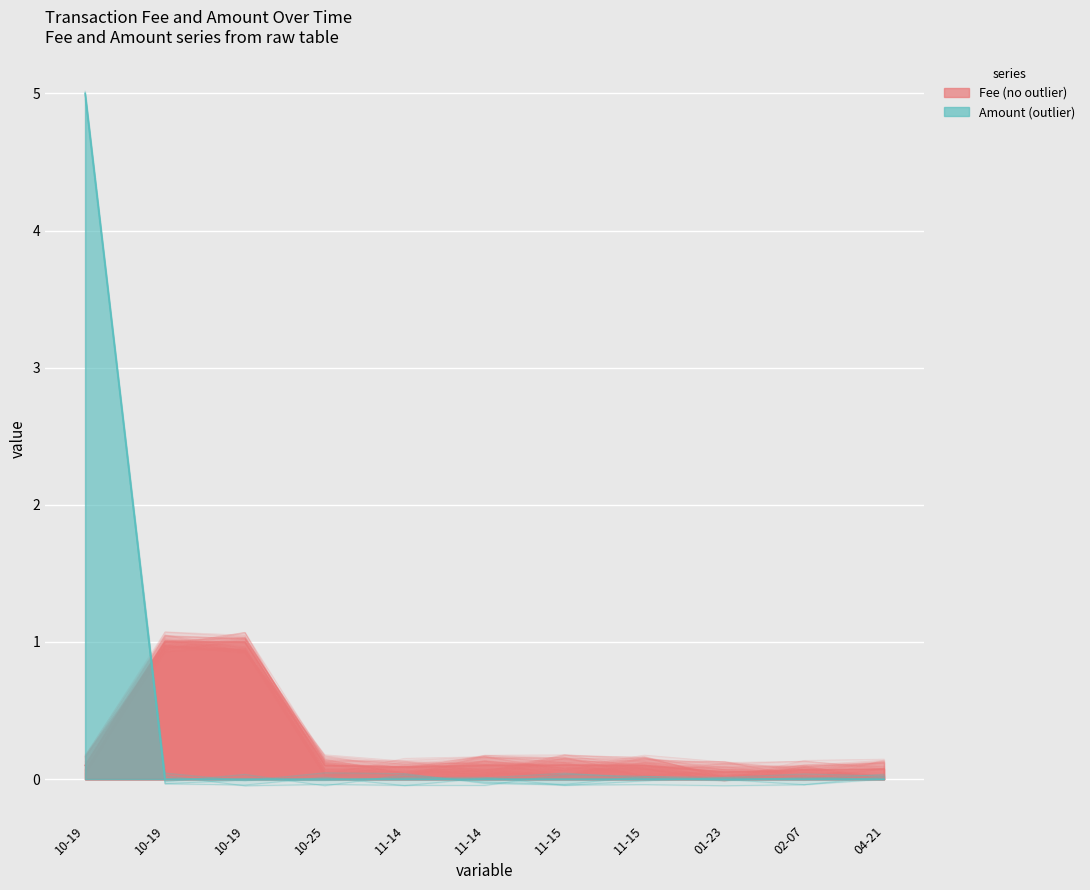

True or false: Amount has a value of -0.0 at 02-07.

True